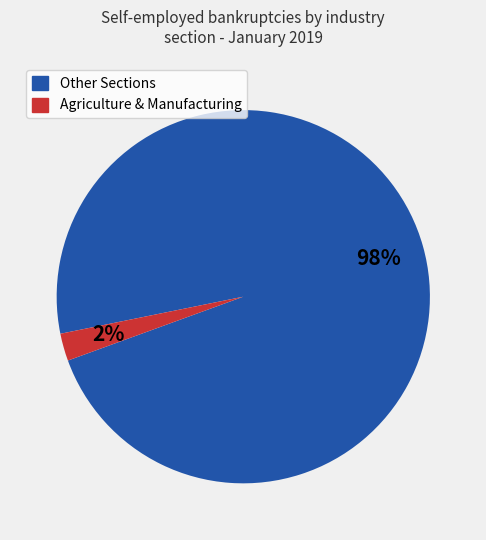

To the nearest percent, what is the average slice percentage?

50%